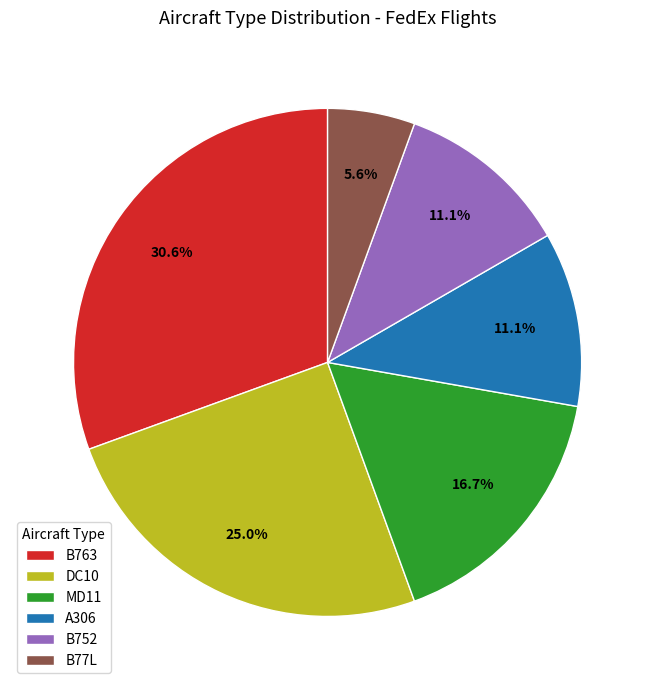

Is the sum of MD11 and DC10 greater than half?

No